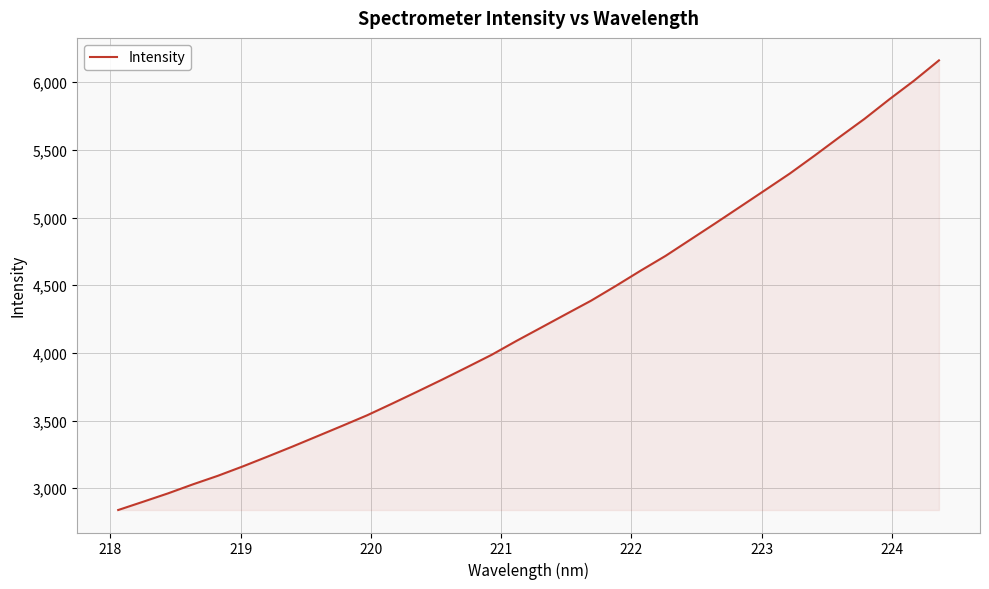

What is the average value?

4262.5